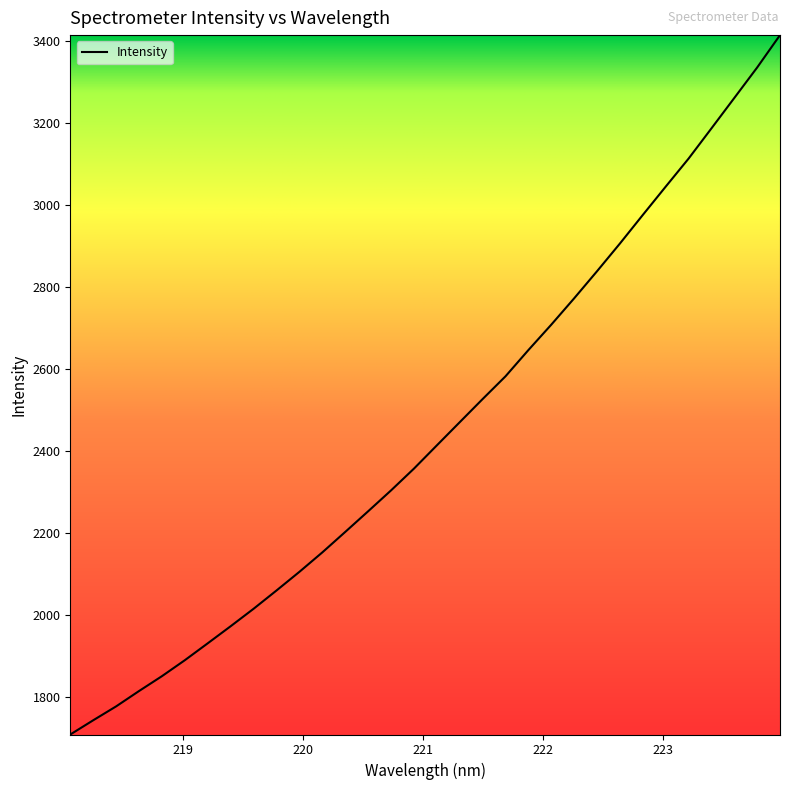

What is the maximum value shown in the chart?

3414.7